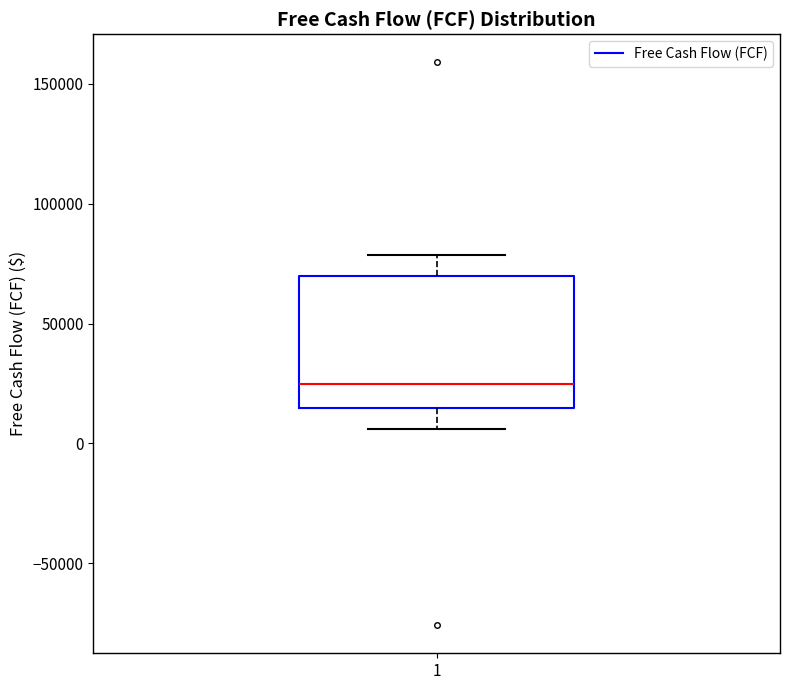

Where does the upper whisker of the box at x = 1 end on the y-axis? The values are not printed on the chart, so give them approximately, as read against the axis.

80000